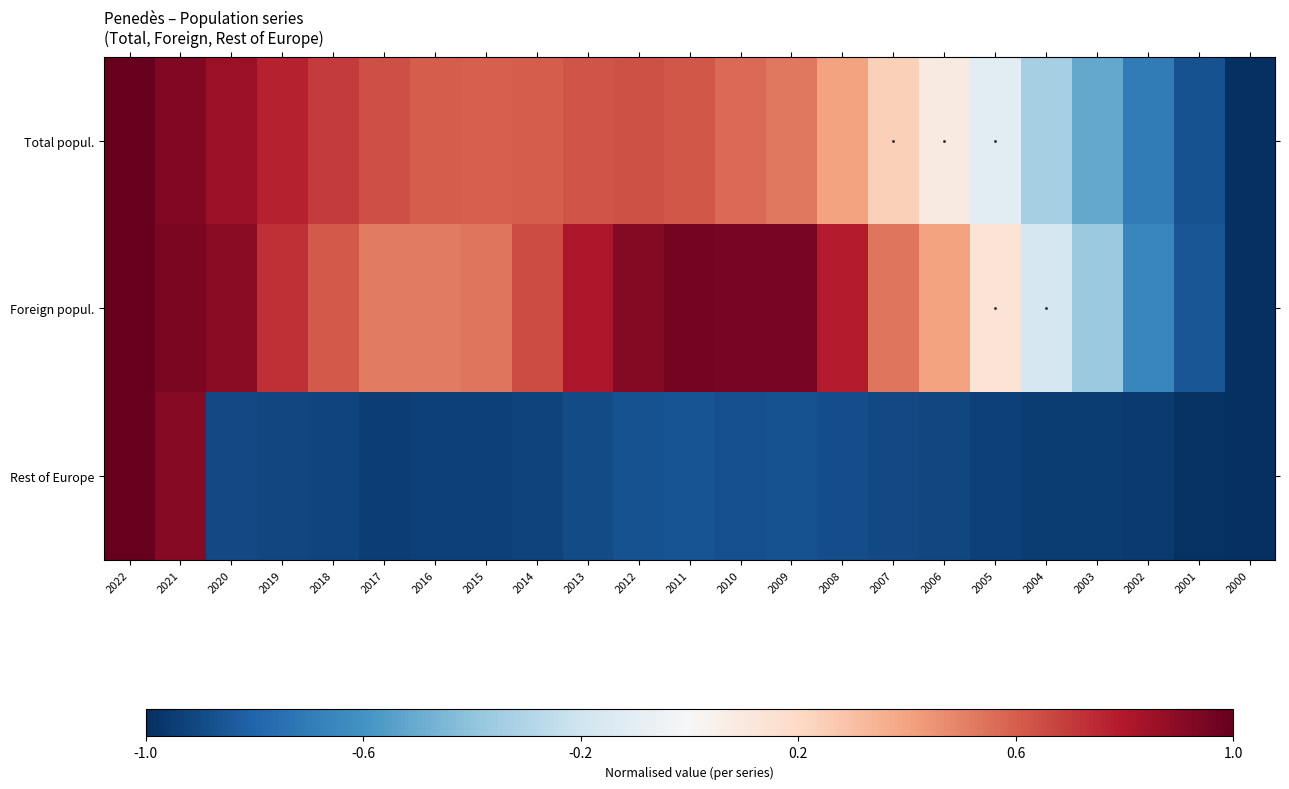

What is the total value across all series at 2009?

0.6